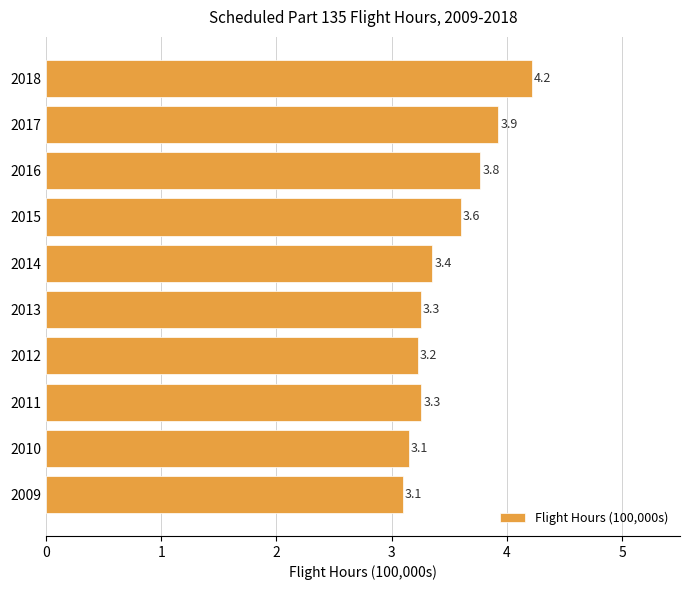

What is the maximum value shown in the chart?

4.2